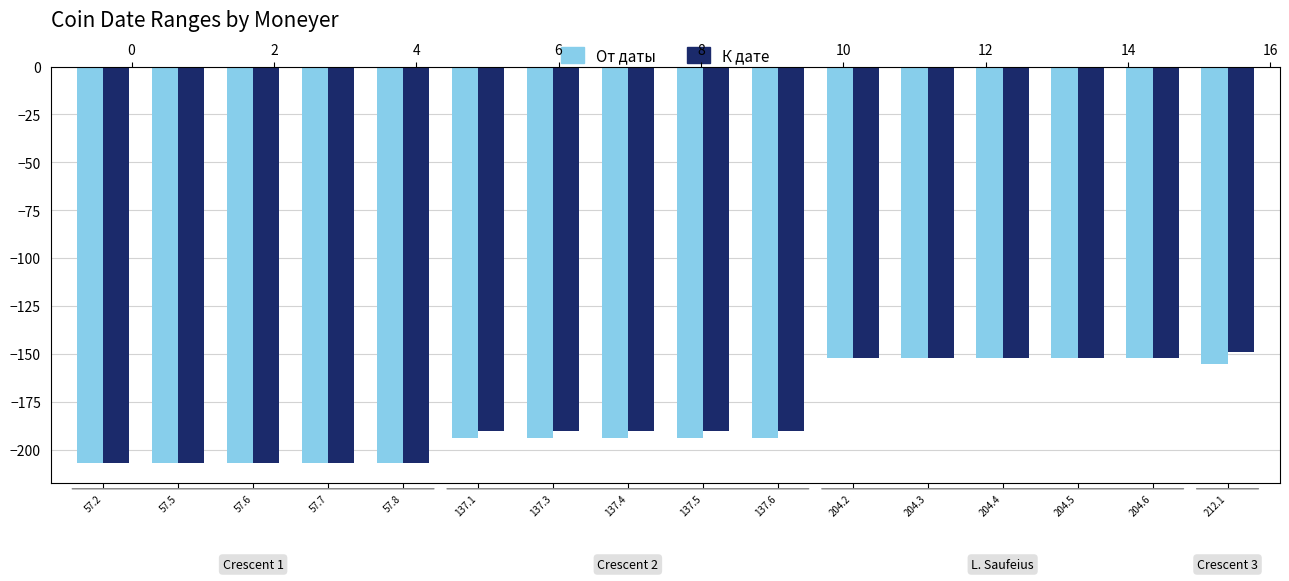

What is the label of the 9th bar from the left?

137.5